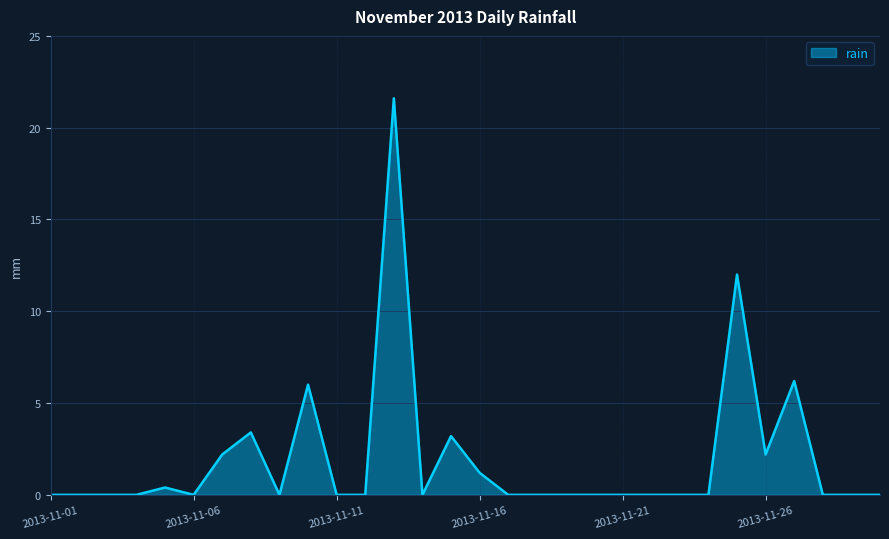

What is the maximum value shown in the chart?

21.6